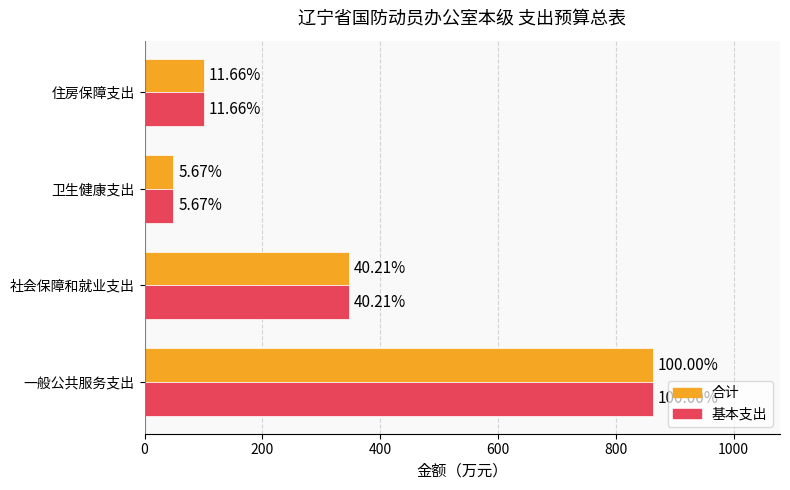

Are the bars grouped side by side (vs. stacked)?

Yes